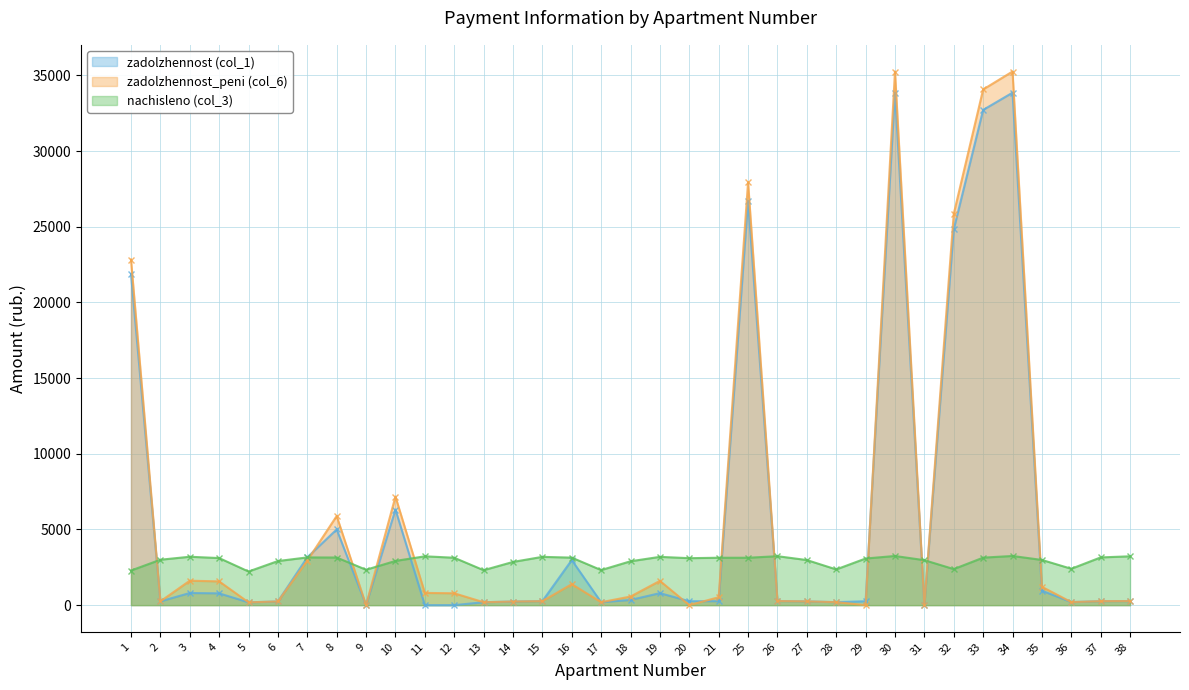

Where do nachisleno (col_3) and zadolzhennost_peni (col_6) first cross each other?

1 and 2